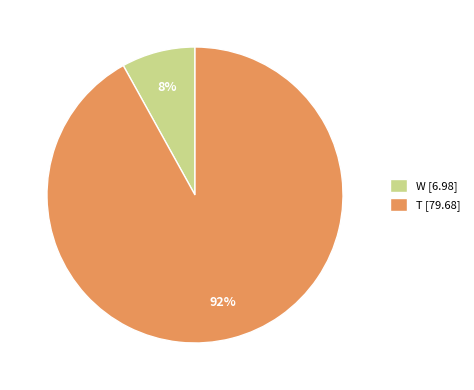

Combined, do W [6.98] and T [79.68] account for over 50%?

Yes